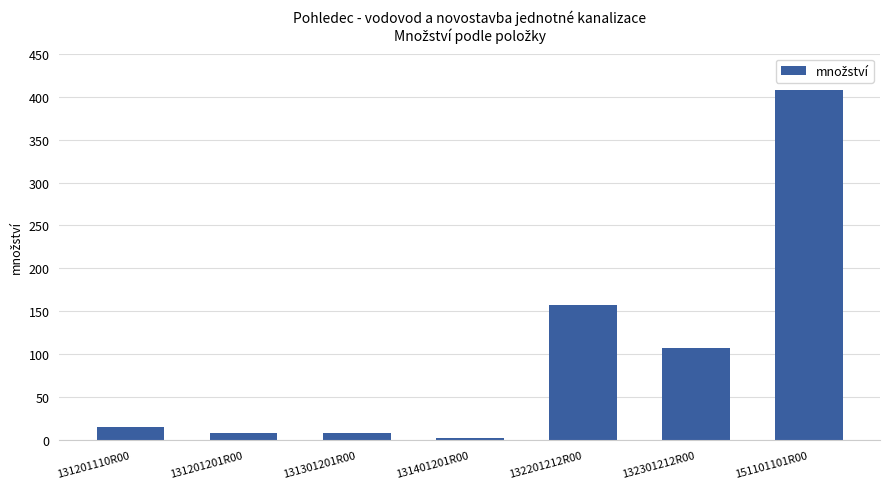

At which category does the chart reach its peak across all series?

151101101R00